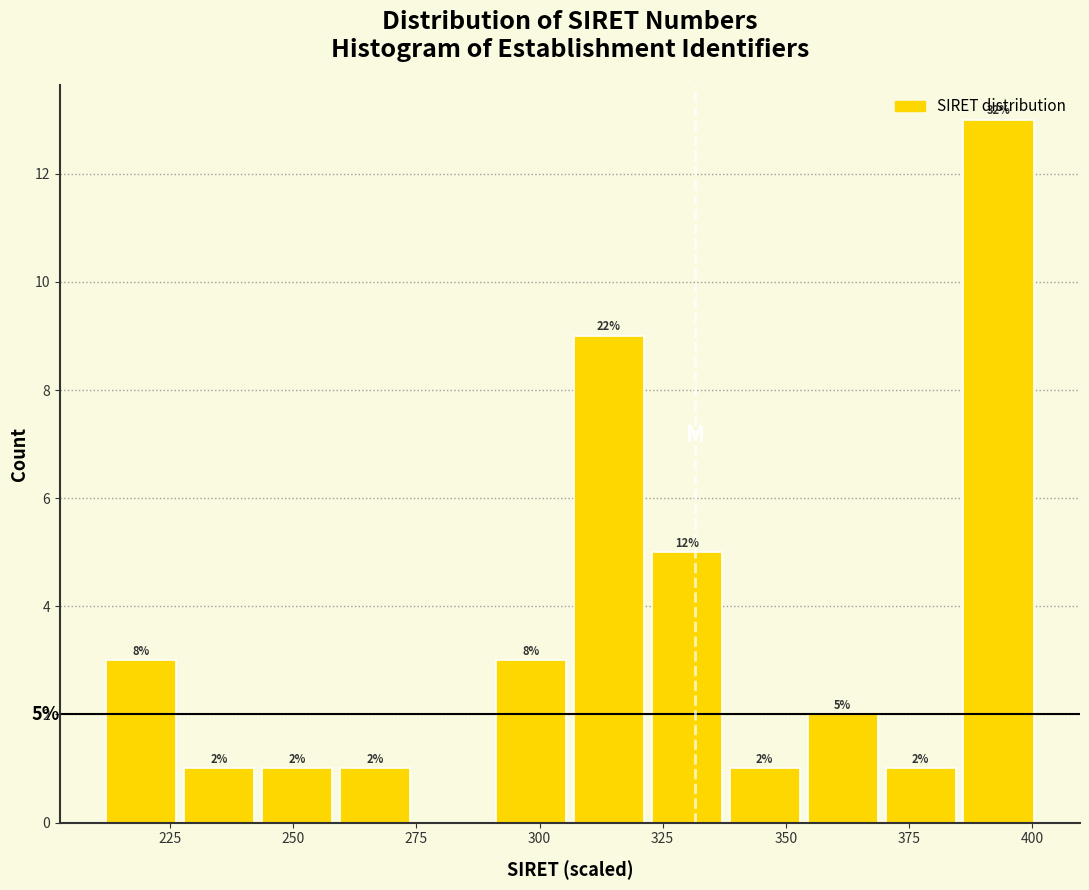

Around what value on the x-axis is the tallest bar? Give the approximate position of its centre, as read against the axis.

395